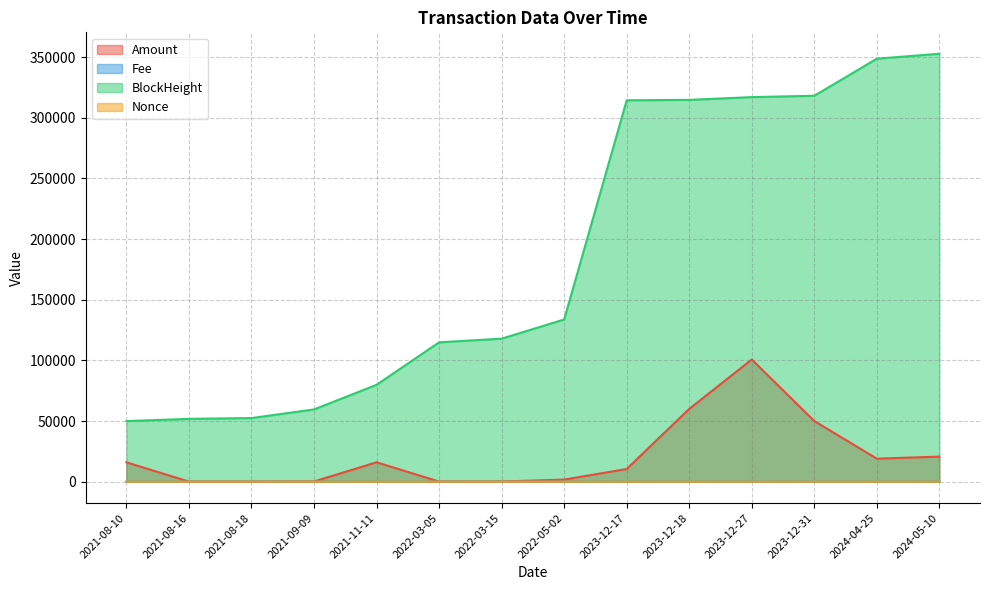

What are all the series names shown in the legend?

Amount, Fee, BlockHeight, Nonce